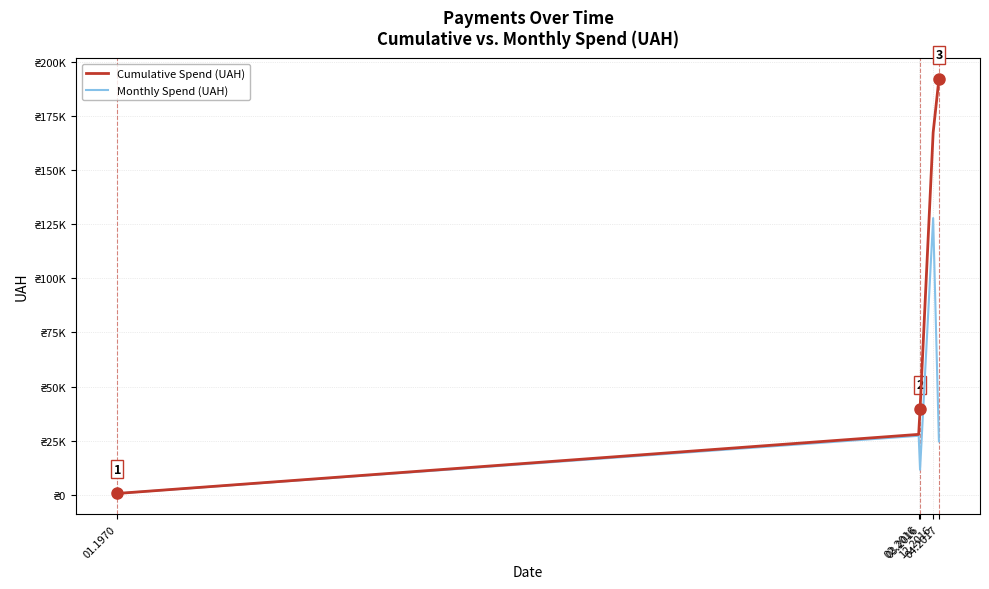

True or false: Cumulative Spend (UAH) and Monthly Spend (UAH) intersect in this chart.

False